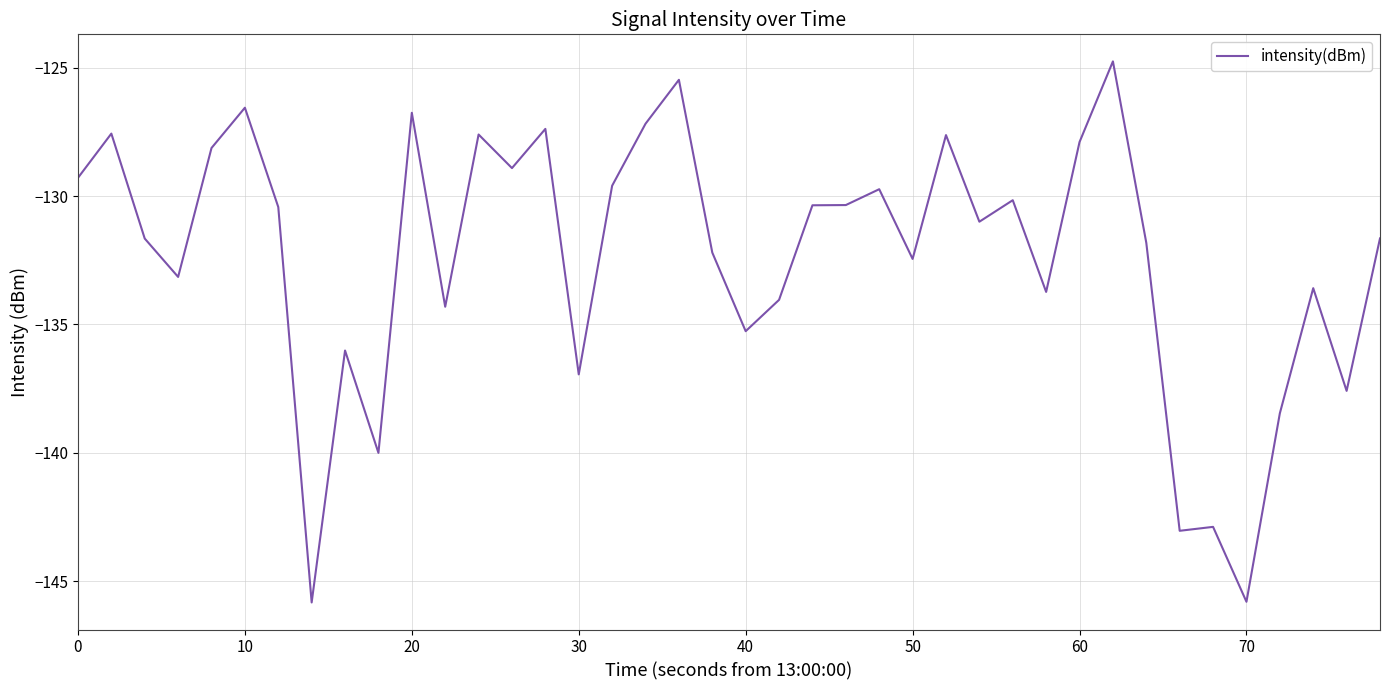

What is the difference between the maximum and minimum values?

21.1